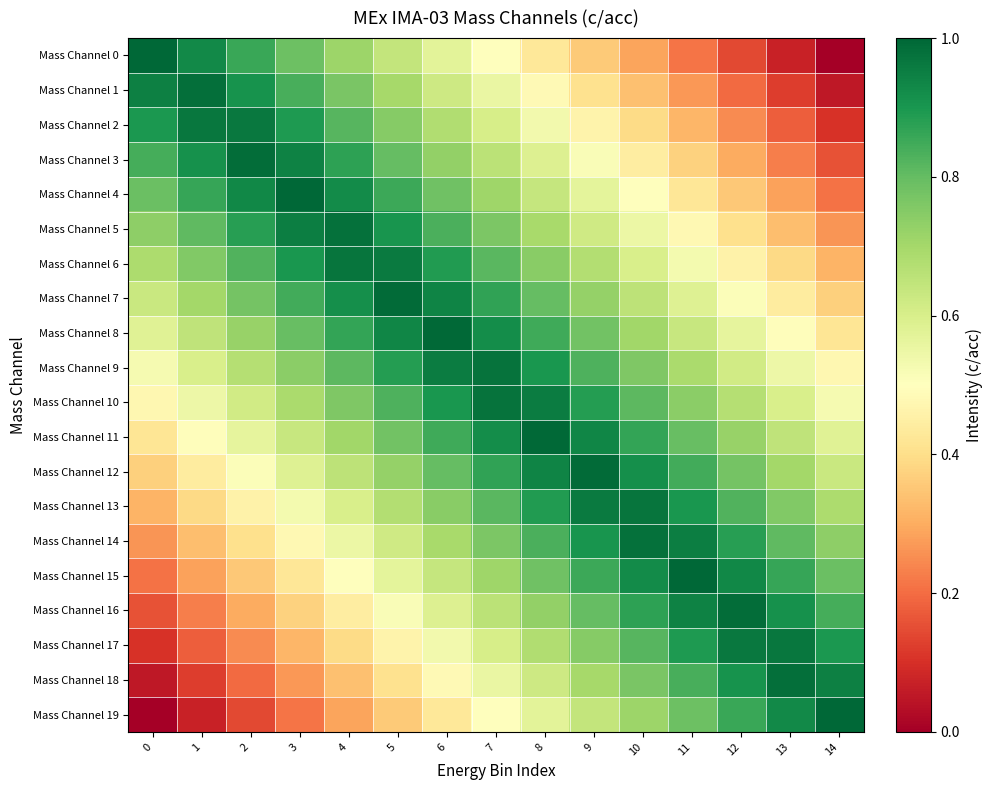

Between 4 and 12, which series saw the biggest shift?

Mass Channel 0